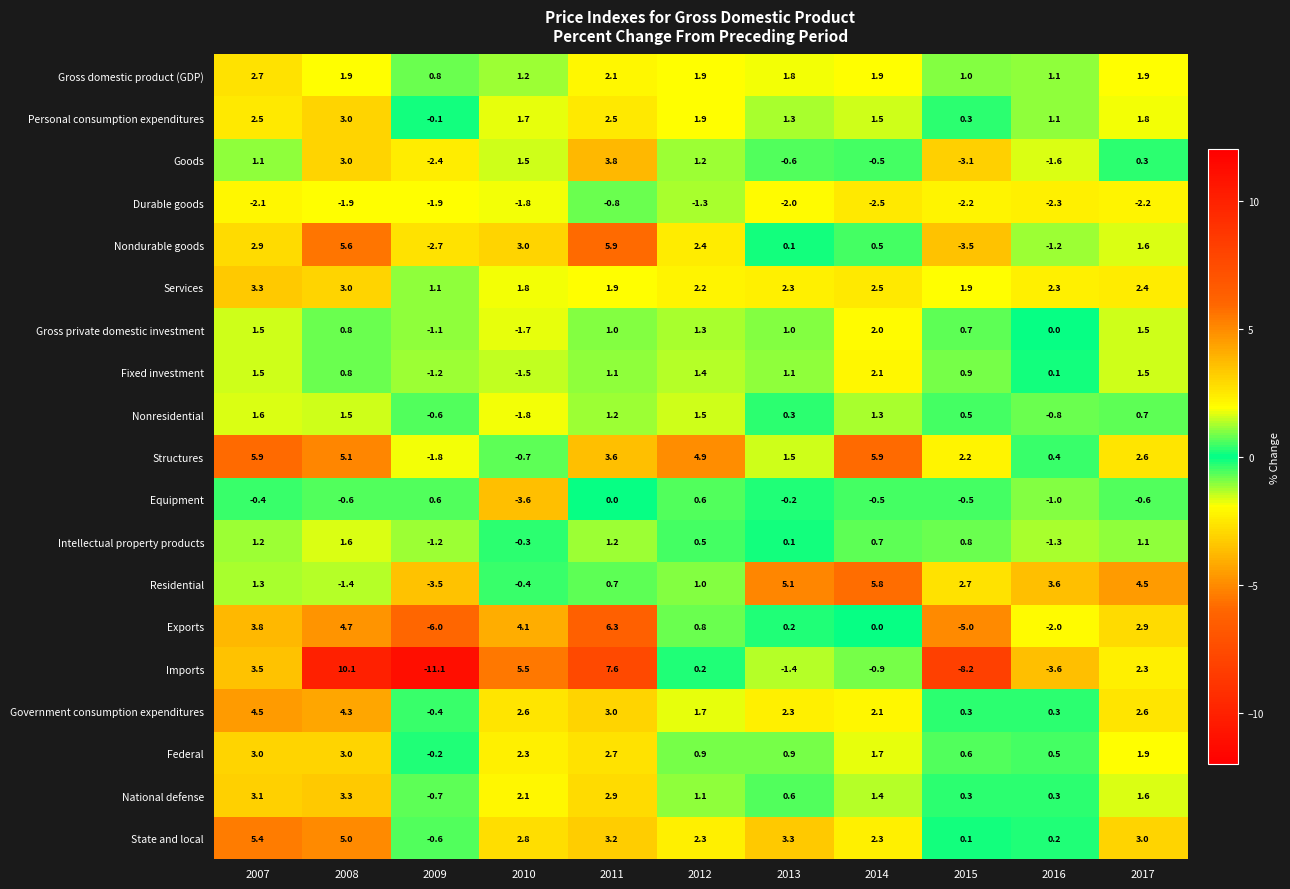

Is it true that Goods equals 3.0 at 2008?

True